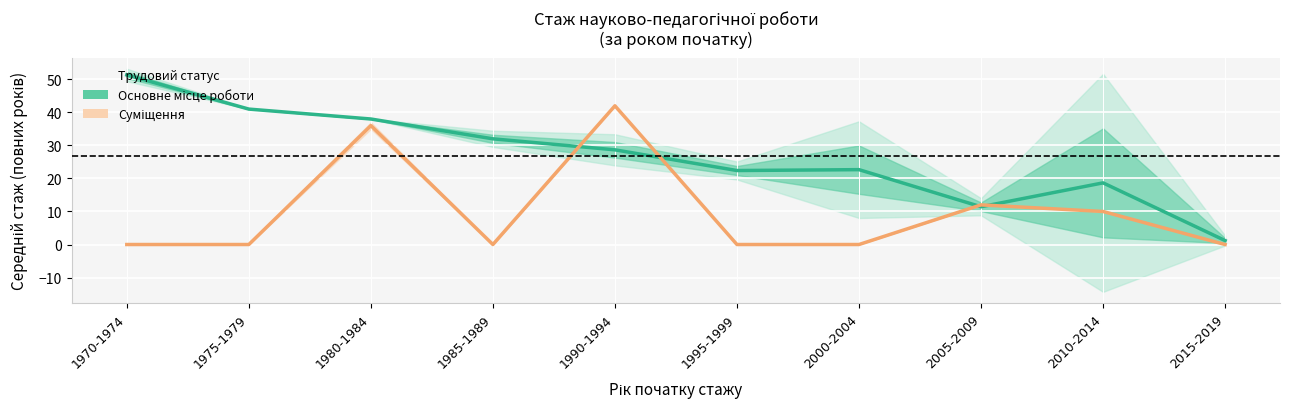

Is it true that Суміщення equals 23.9 at 2000-2004?

False